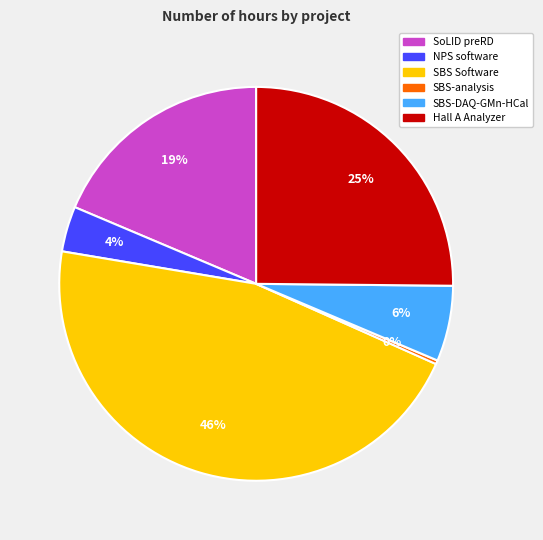

To the nearest percent, what is the difference between the largest and smallest slice percentages?

46%